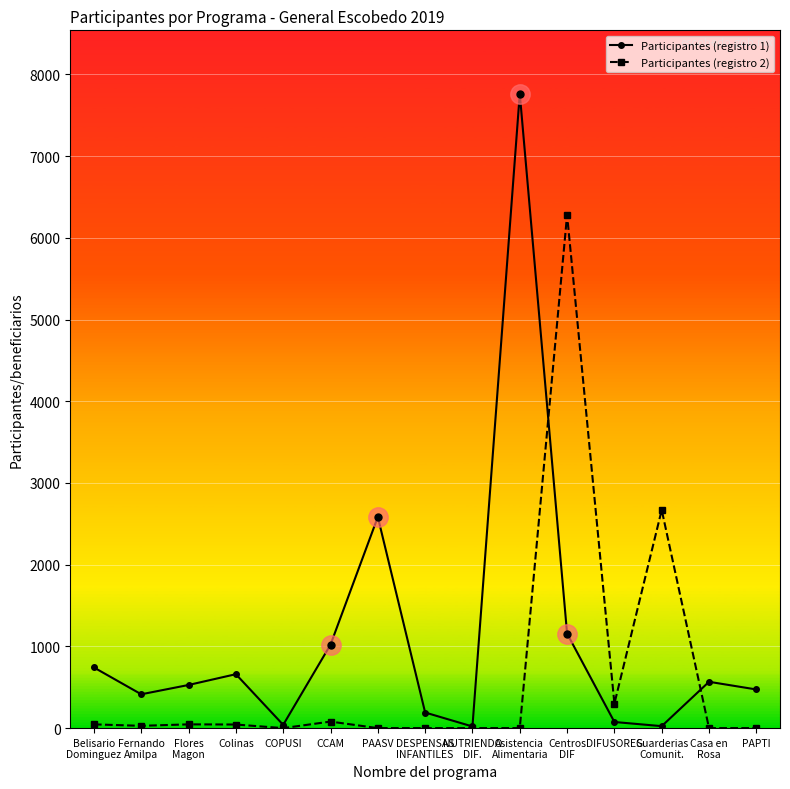

What position from the right is Flores
Magon?

13